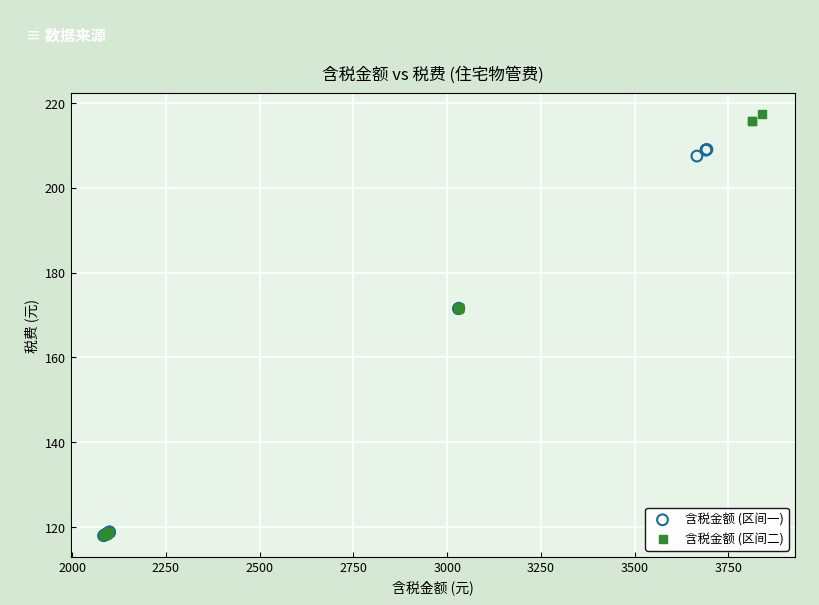

Which series contains the highest Y value?

含税金额 (区间二)